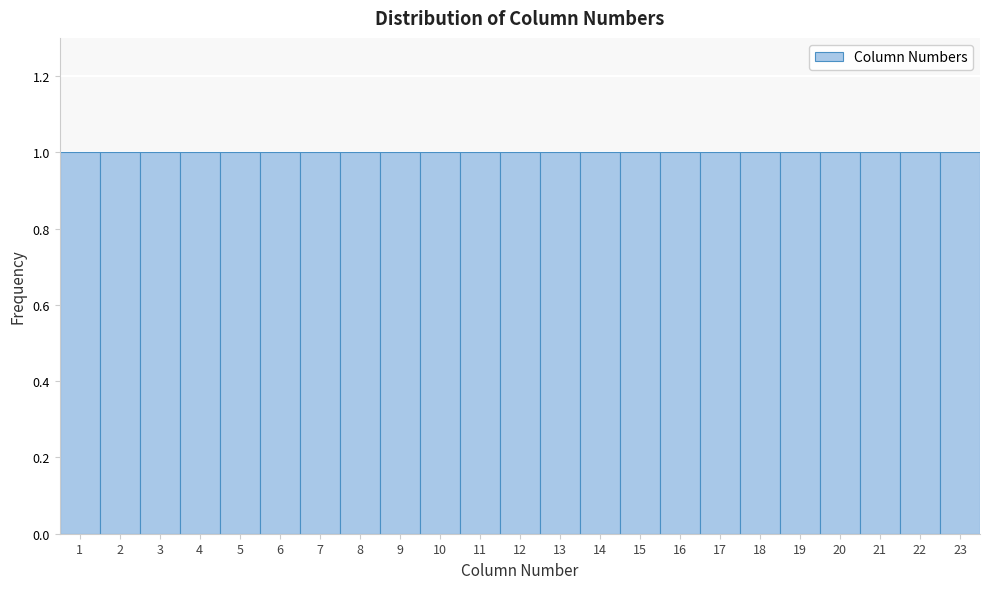

Reading left to right, transcribe this chart: for each bar, give the range it covers on the x-axis and its height. The values are not printed on the chart, so give them approximately, as read against the axis.

0.5 to 1.5: 1
1.5 to 2.5: 1
2.5 to 3.5: 1
3.5 to 4.5: 1
4.5 to 5.5: 1
5.5 to 6.5: 1
6.5 to 7.5: 1
7.5 to 8.5: 1
8.5 to 9.5: 1
9.5 to 10.5: 1
10.5 to 11.5: 1
11.5 to 12.5: 1
12.5 to 13.5: 1
13.5 to 14.5: 1
14.5 to 15.5: 1
15.5 to 16.5: 1
16.5 to 17.5: 1
17.5 to 18.5: 1
18.5 to 19.5: 1
19.5 to 20.5: 1
20.5 to 21.5: 1
21.5 to 22.5: 1
22.5 to 23.5: 1